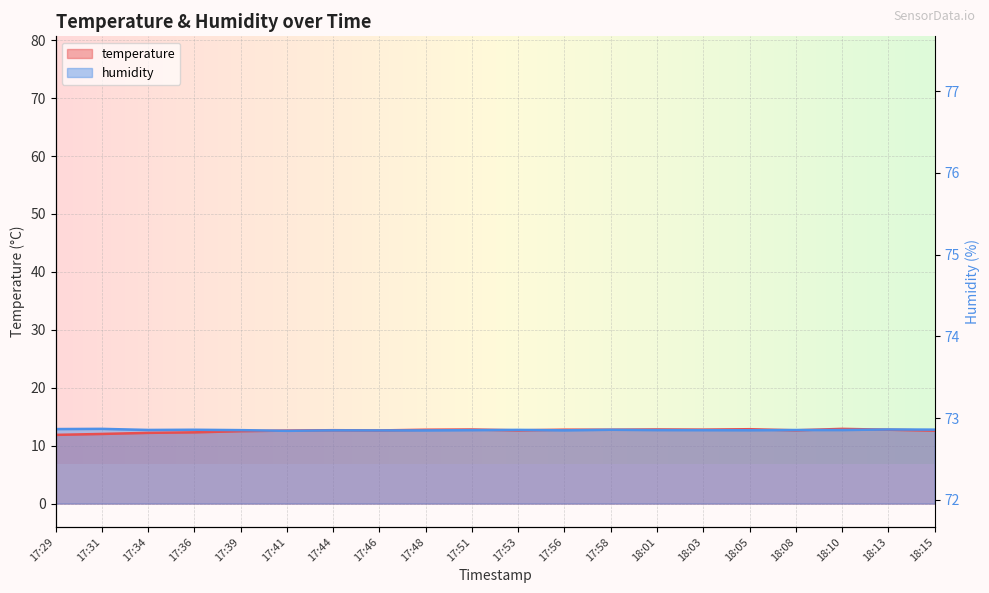

True or false: temperature has more than 0 interior local peaks.

True